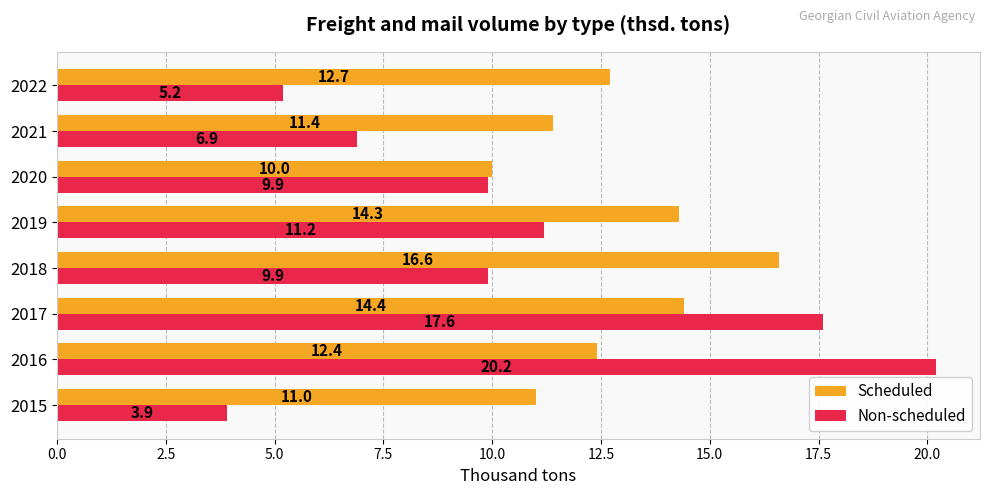

What is the approximate value of Scheduled at 2020?

10.0